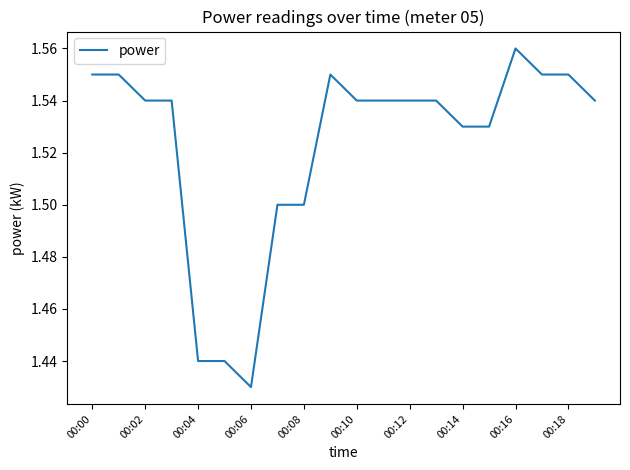

Is this an area chart (filled region under the line)?

No